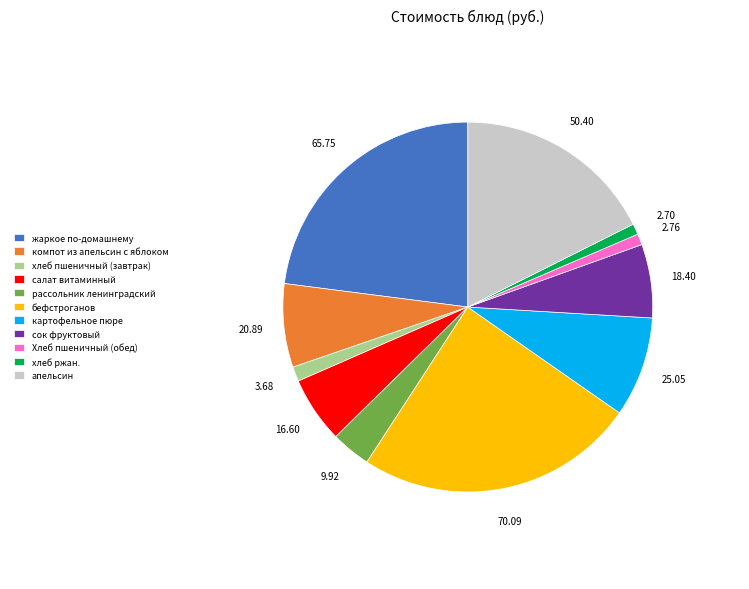

Which has a higher value, Хлеб пшеничный (обед) or бефстроганов?

бефстроганов